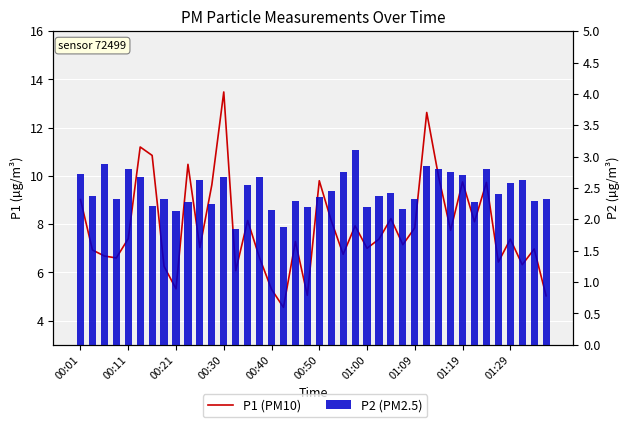

How many distinct data groups are displayed?

2